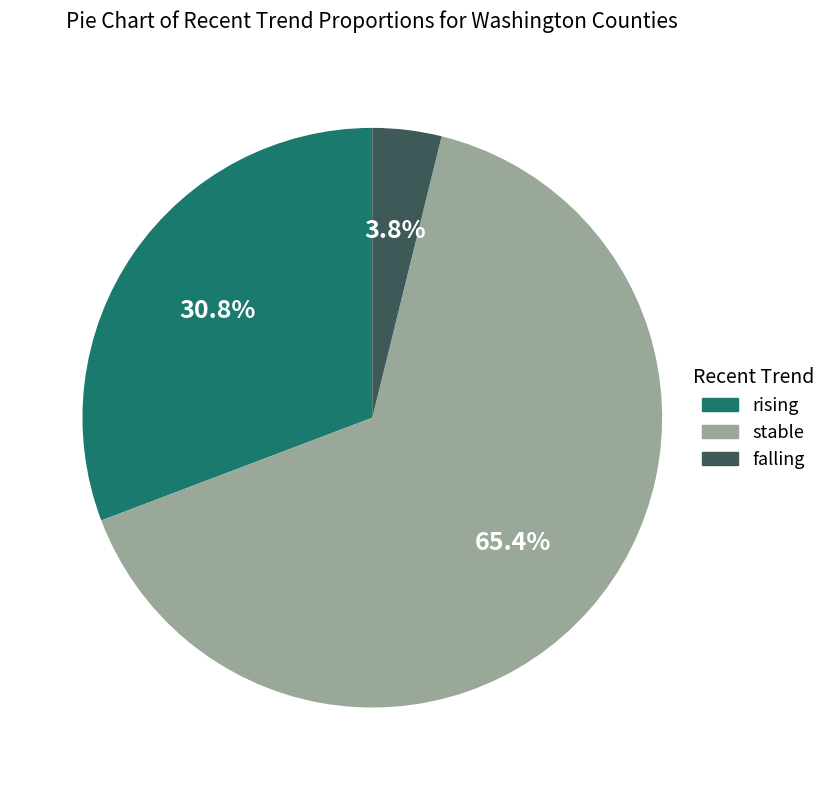

Between falling and rising, which is larger?

rising